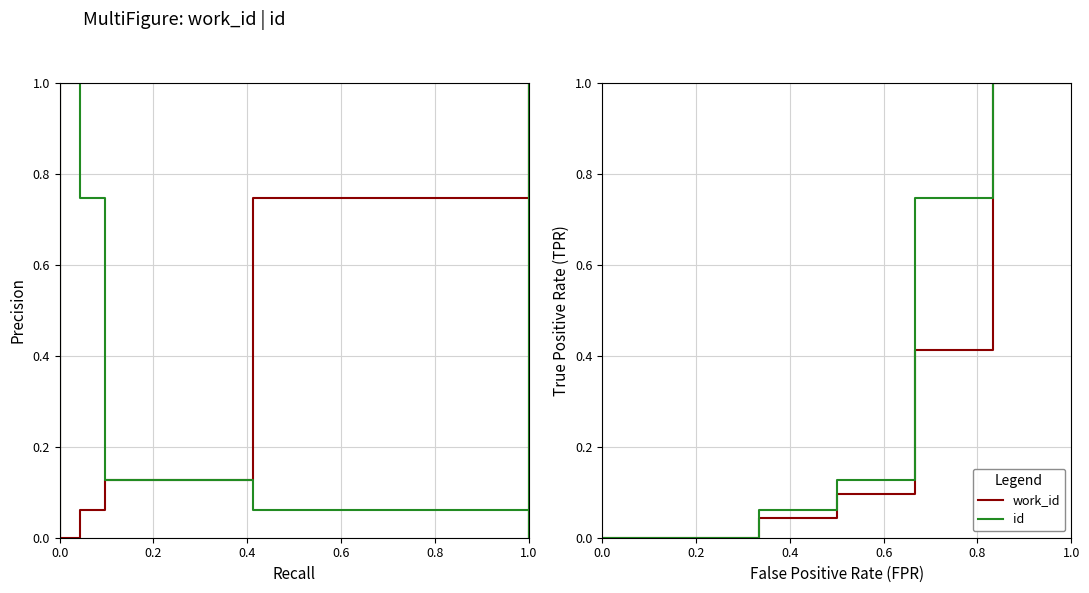

True or false: id has more than 1 interior local peaks.

False